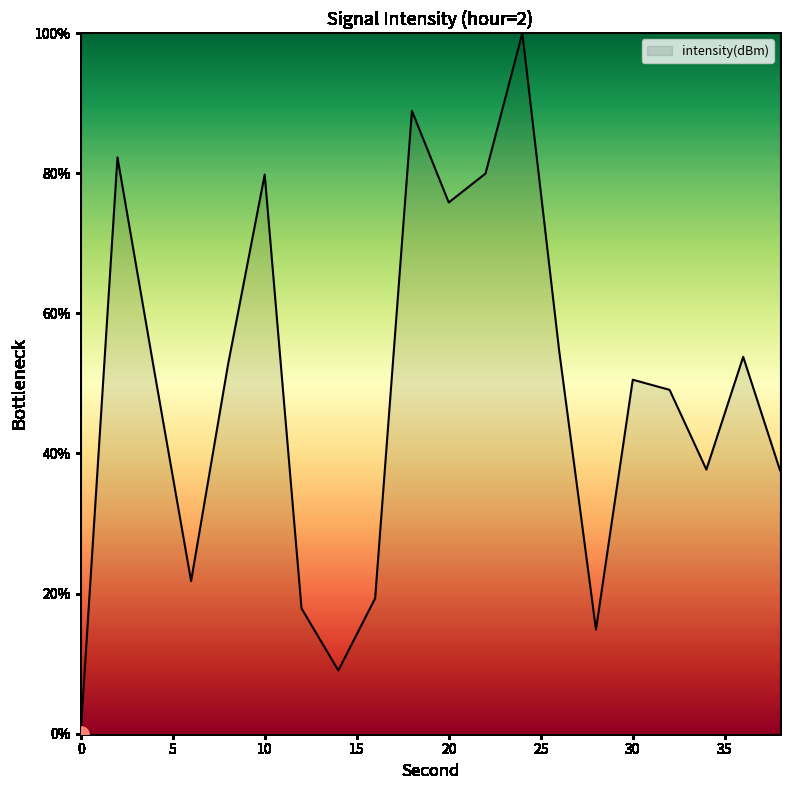

What is the maximum value shown in the chart?

100.0